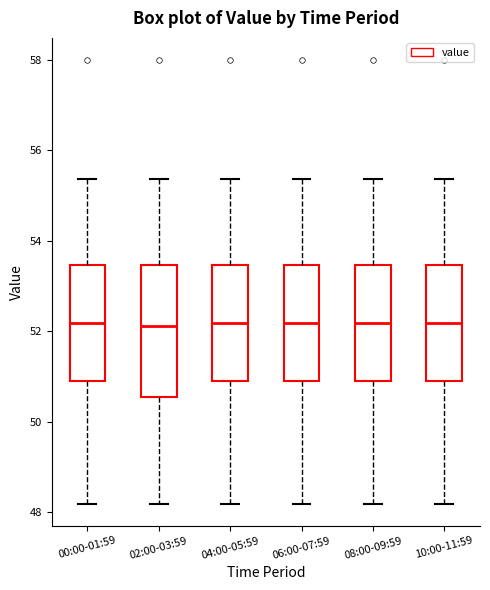

Where is the upper edge of the box for 02:00-03:59 on the y-axis? The values are not printed on the chart, so give them approximately, as read against the axis.

53.4